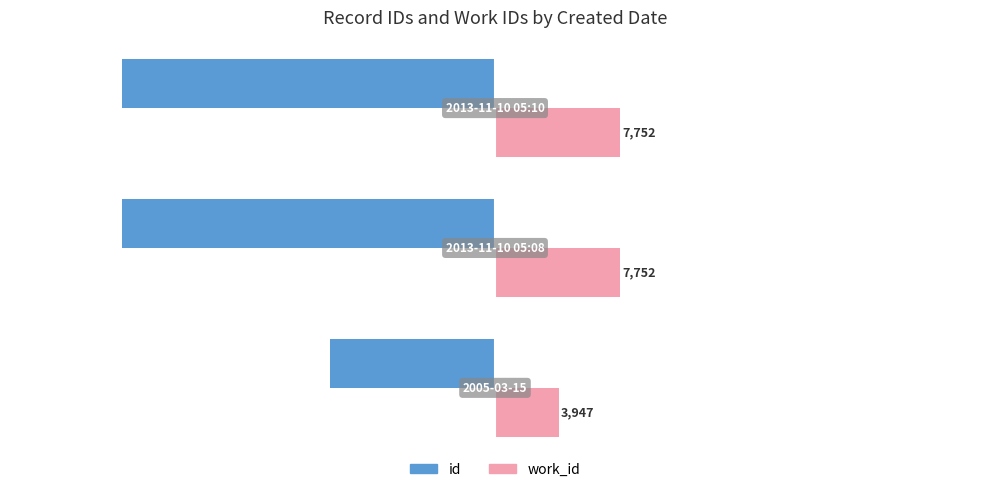

What is the minimum value for work_id?

3947